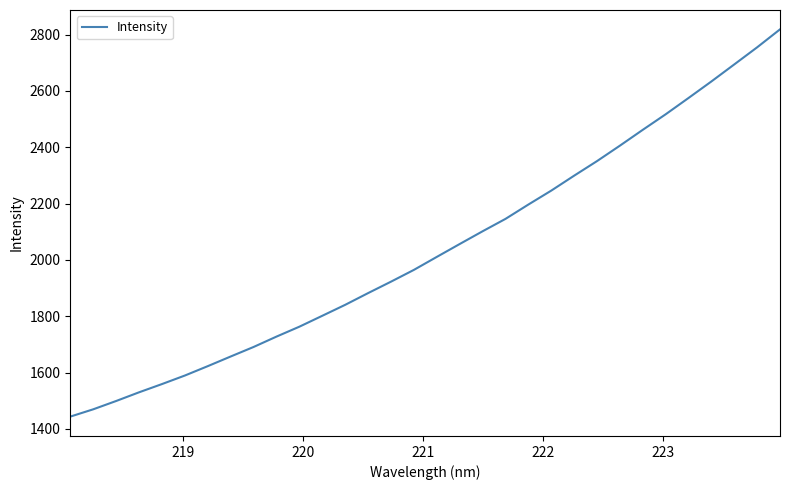

What is the maximum value shown in the chart?

2818.9